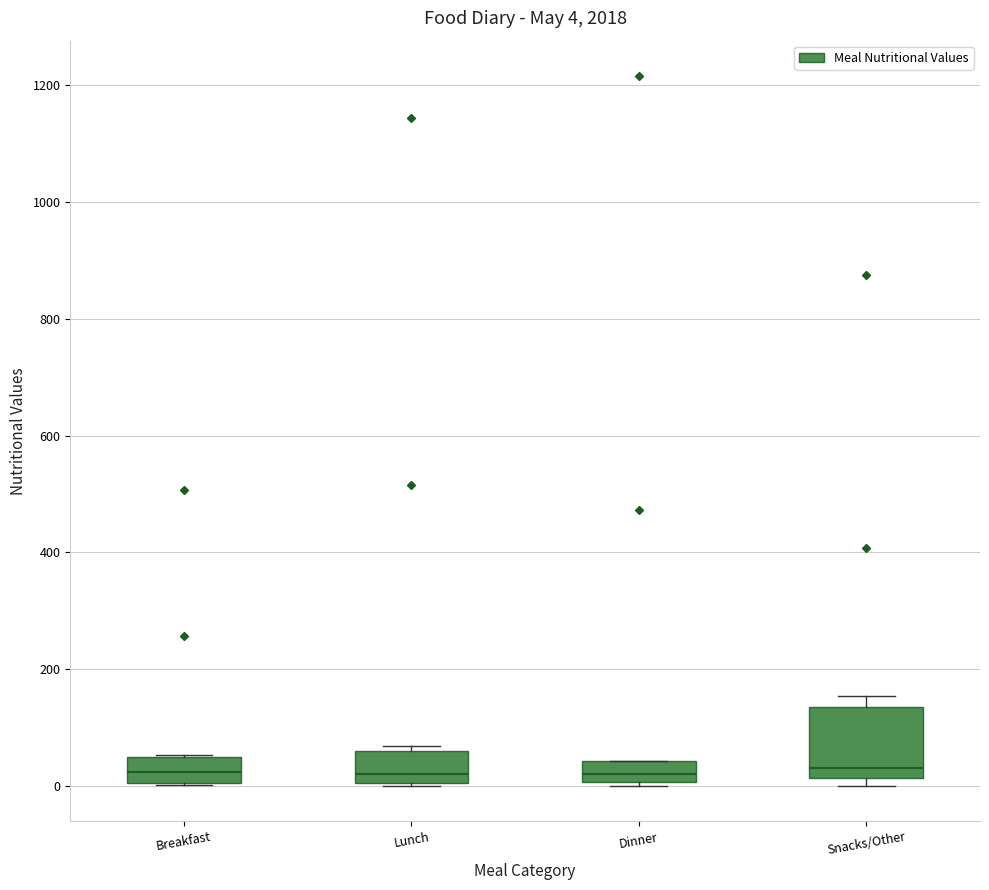

Comparing the boxes themselves (not the whiskers), which one is the tallest?

Snacks/Other